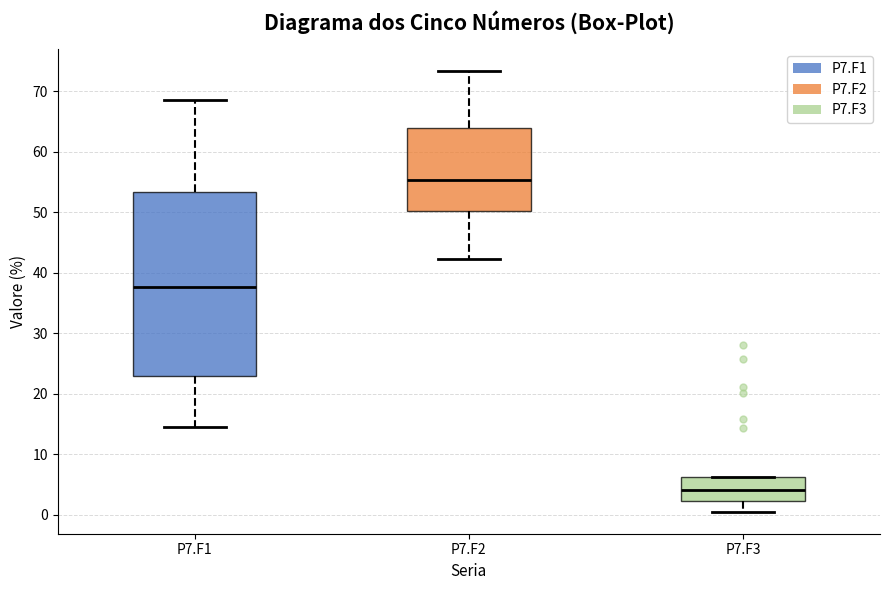

Reading left to right, transcribe this box plot: for each box, give where its median line is, the range the box spans, and where its two whiskers end, as read against the y-axis. The values are not printed on the chart, so give them approximately, as read against the axis.

P7.F1: median 38, box 23 to 53, whiskers 14 to 69
P7.F2: median 55, box 50 to 64, whiskers 42 to 73
P7.F3: median 4, box 2 to 6, whiskers 0 to 6